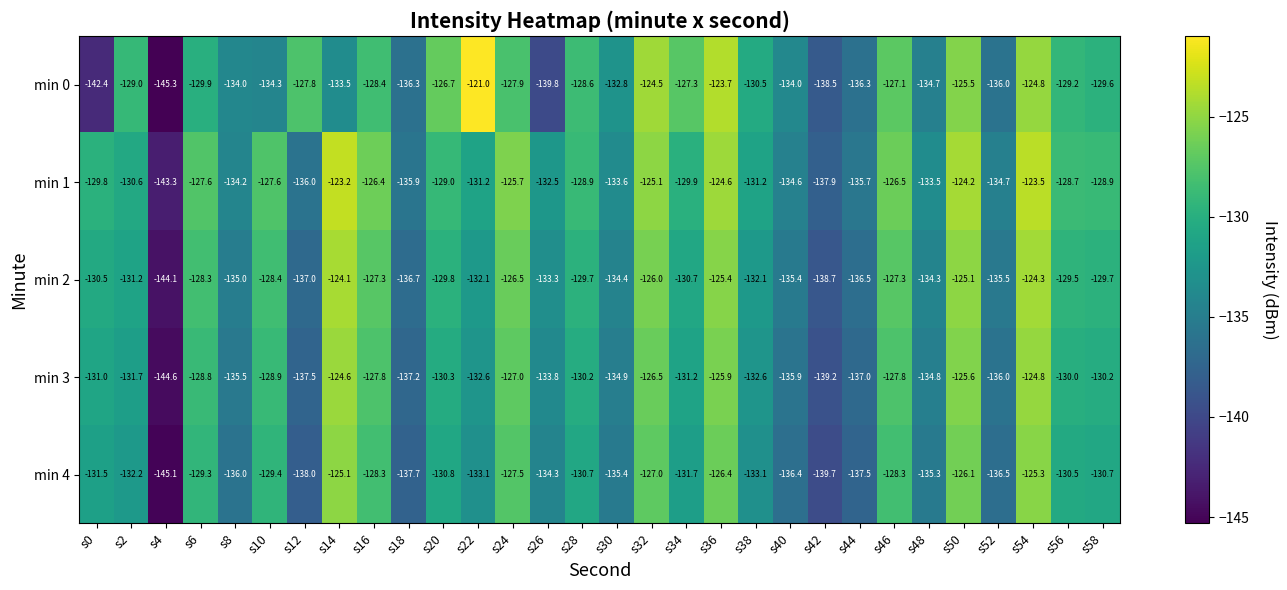

Which series has the largest total across all categories?

min 1